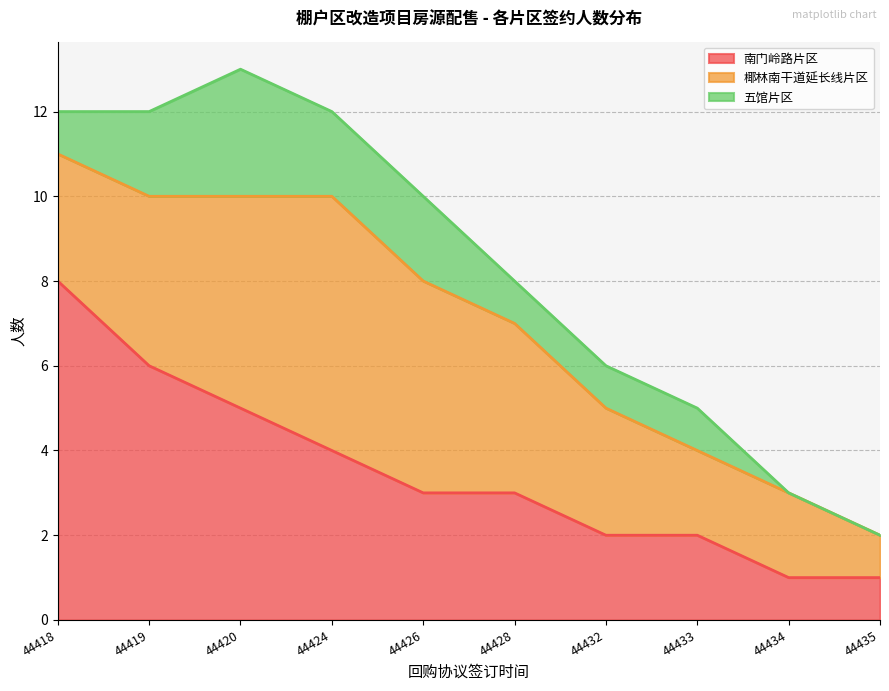

Which category has the highest value across all series?

44418